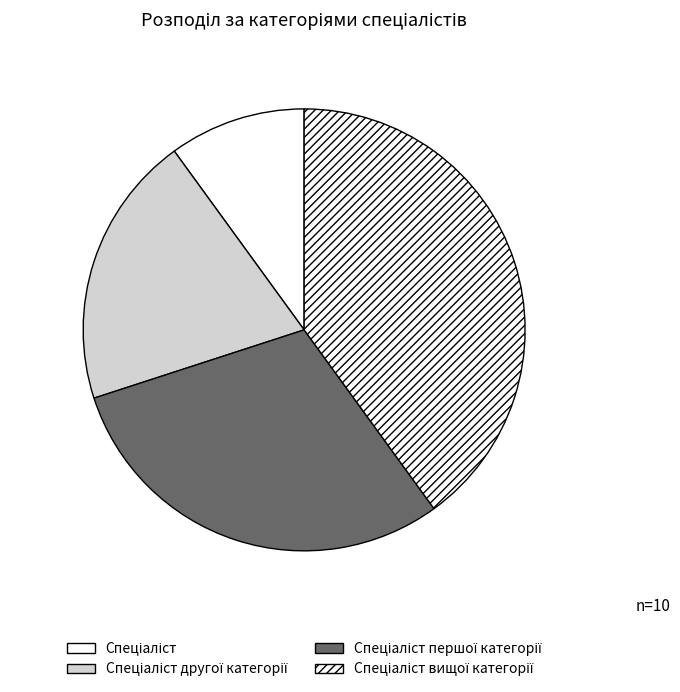

The Спеціаліст slice represents 10% of the pie. True or false?

True